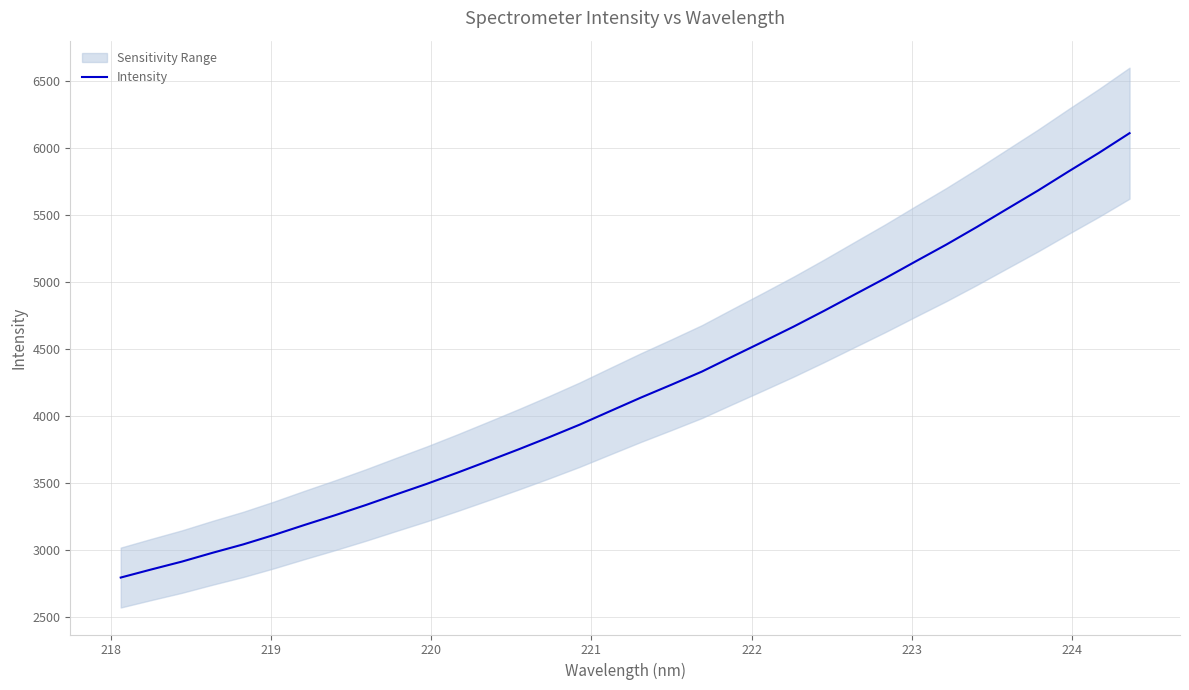

How many lines are shown in the chart?

1